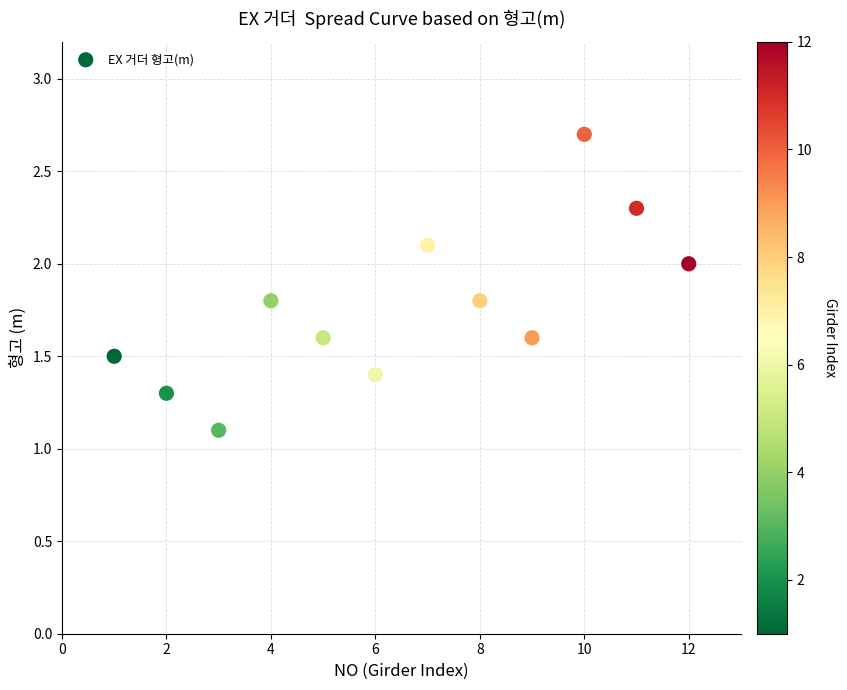

What Y value in the scatter plot is closest to 1?

1.1